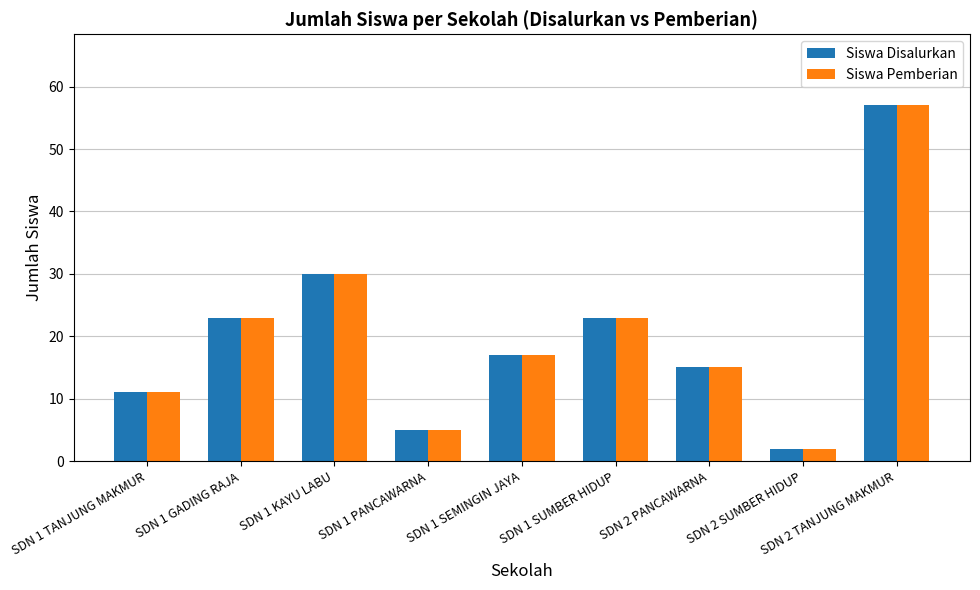

True or false: Siswa Disalurkan has a value of 3 at SDN 1 TANJUNG MAKMUR.

False